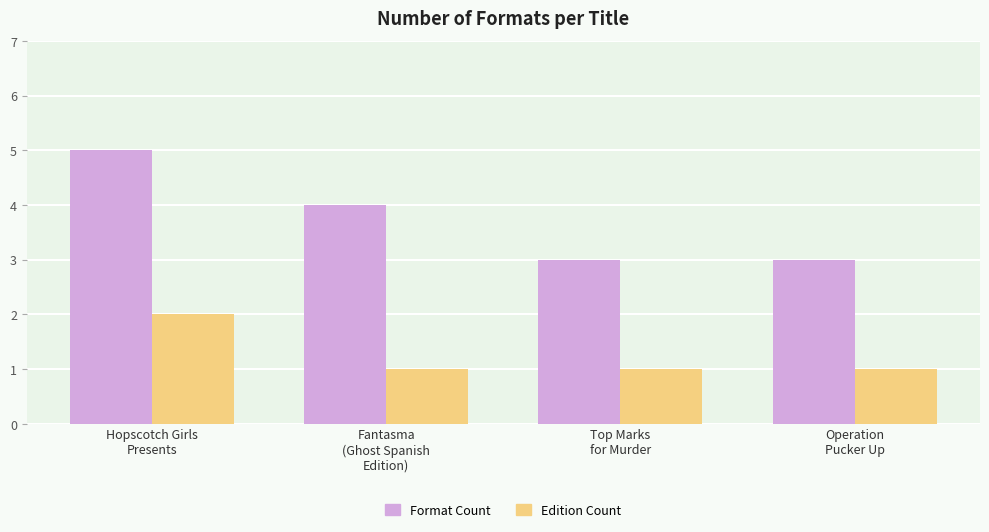

What are all the series names shown in the legend?

Format Count, Edition Count